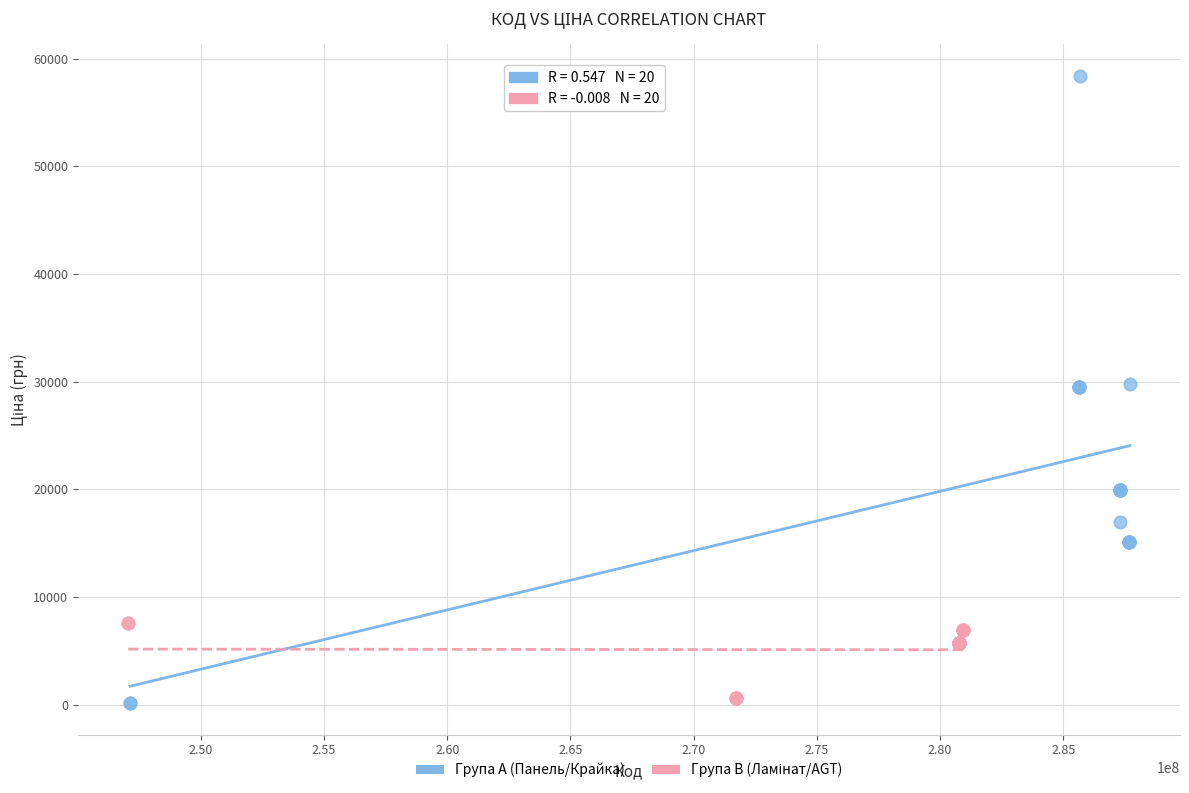

Which series reaches the maximum Y coordinate?

Група A (Панель/Крайка)